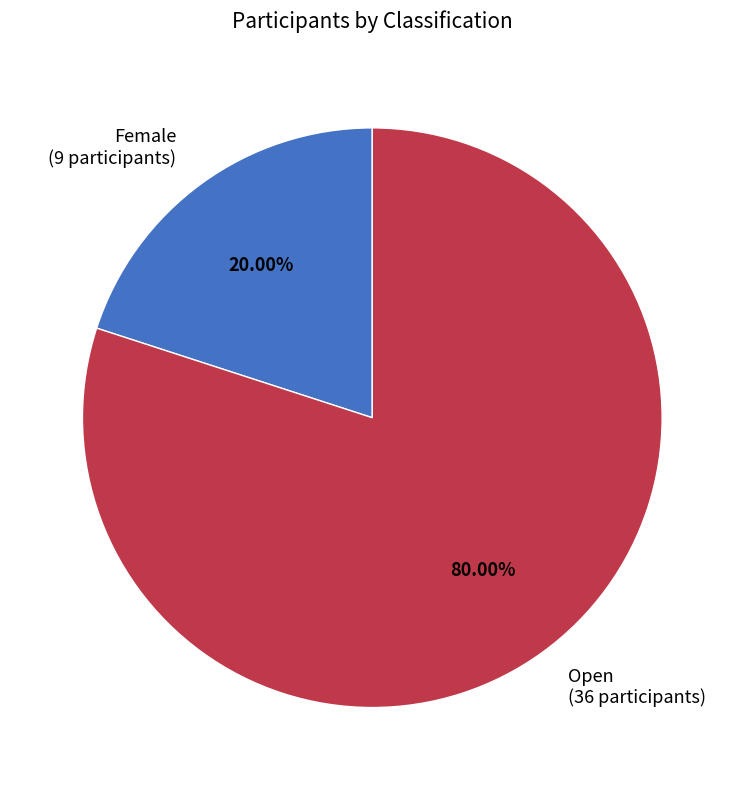

Count the number of slices in the pie.

2